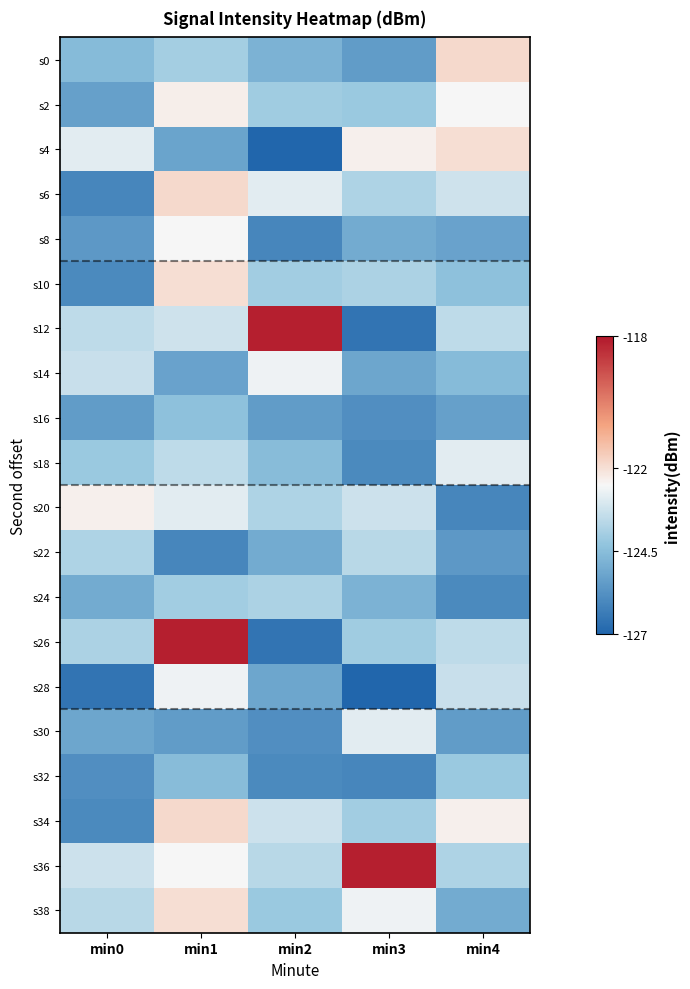

At which category does the chart reach its minimum across all series?

min2